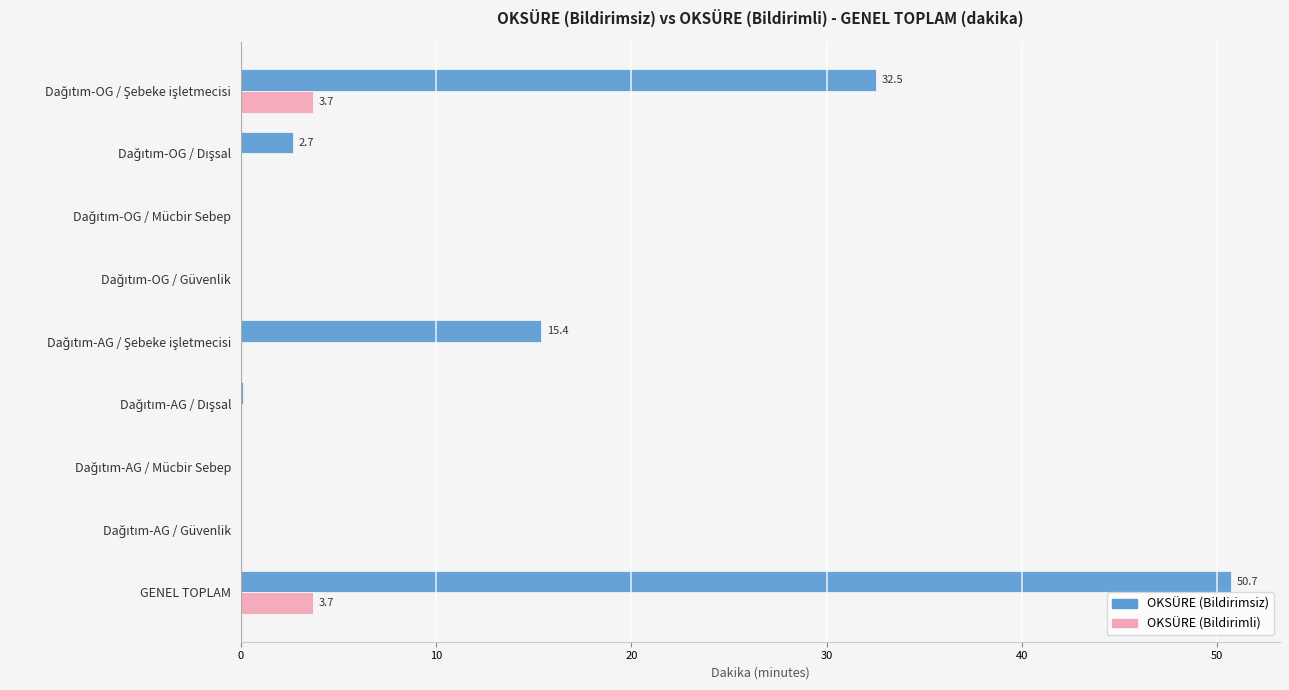

How many series are shown in this chart?

2